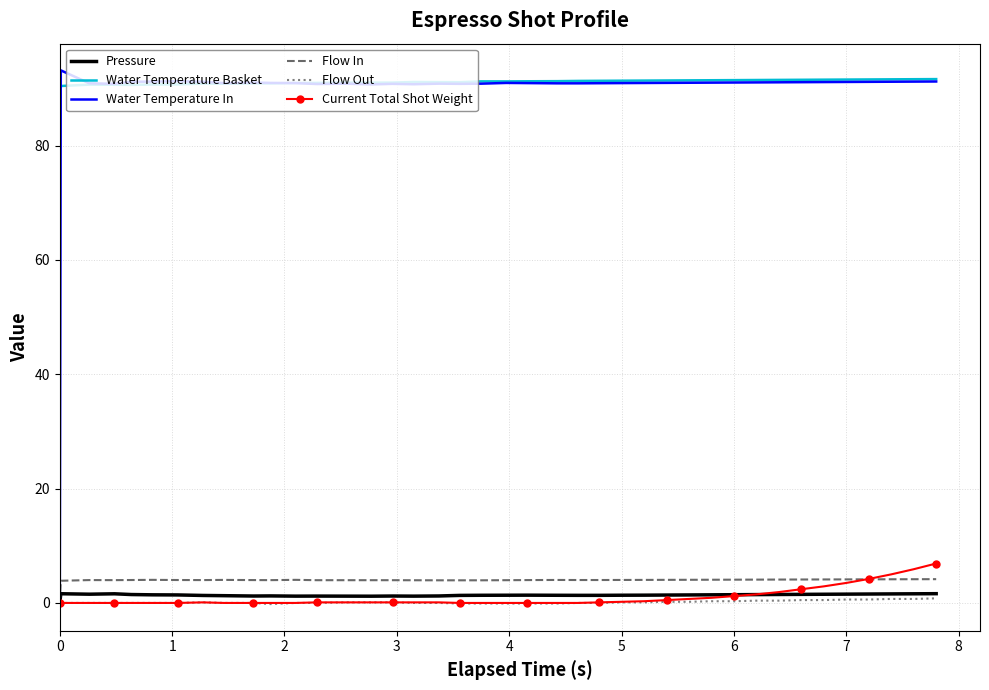

Which series has the widest spread of values?

Water Temperature In